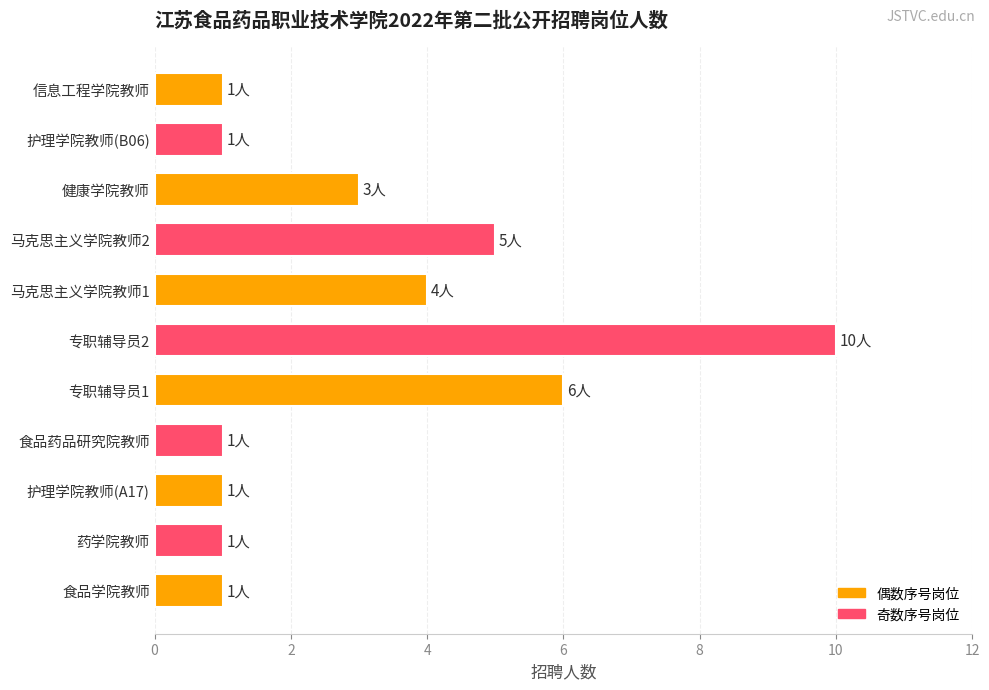

The value at 食品药品研究院教师 is 1. True or false?

True